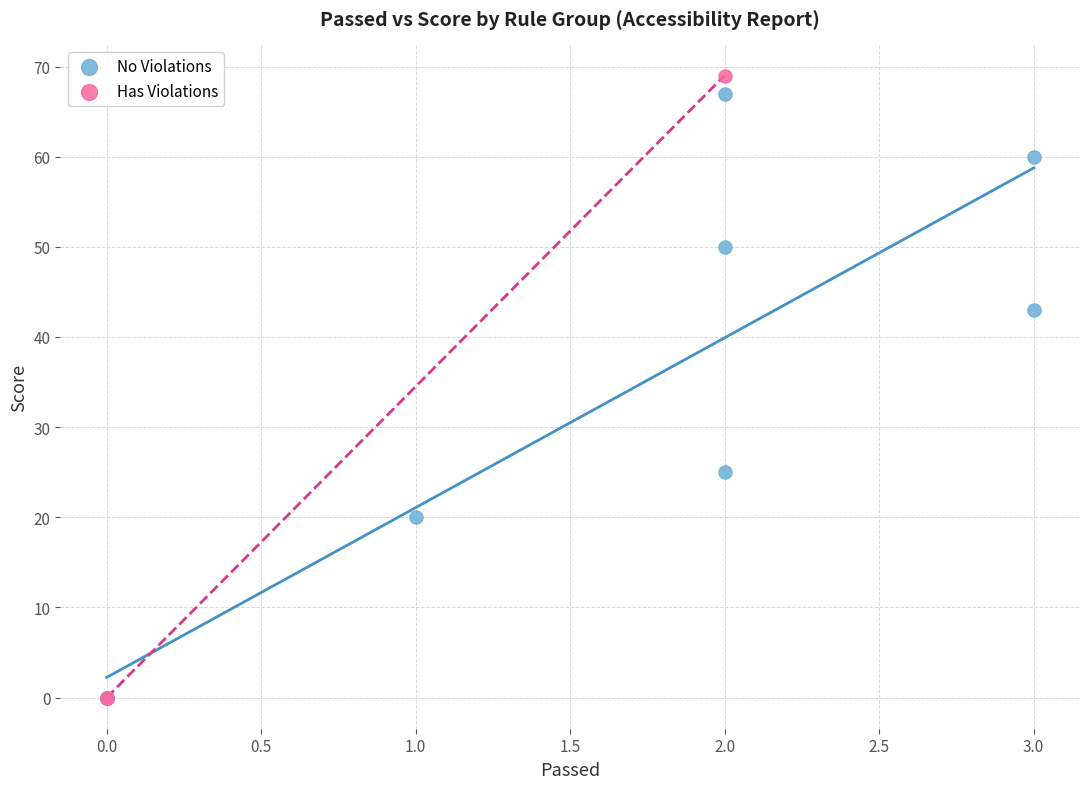

What are all the series names shown in the legend?

No Violations, Has Violations